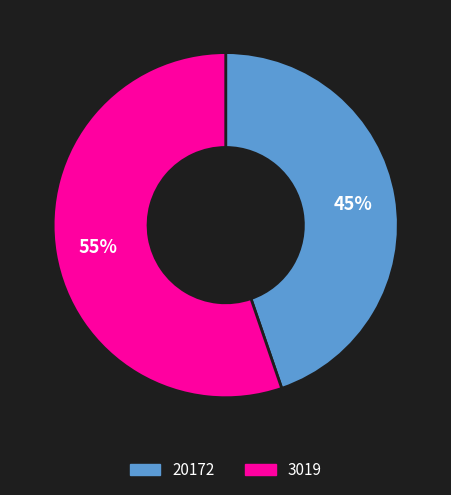

To the nearest percent, what portion does 20172 represent?

45%